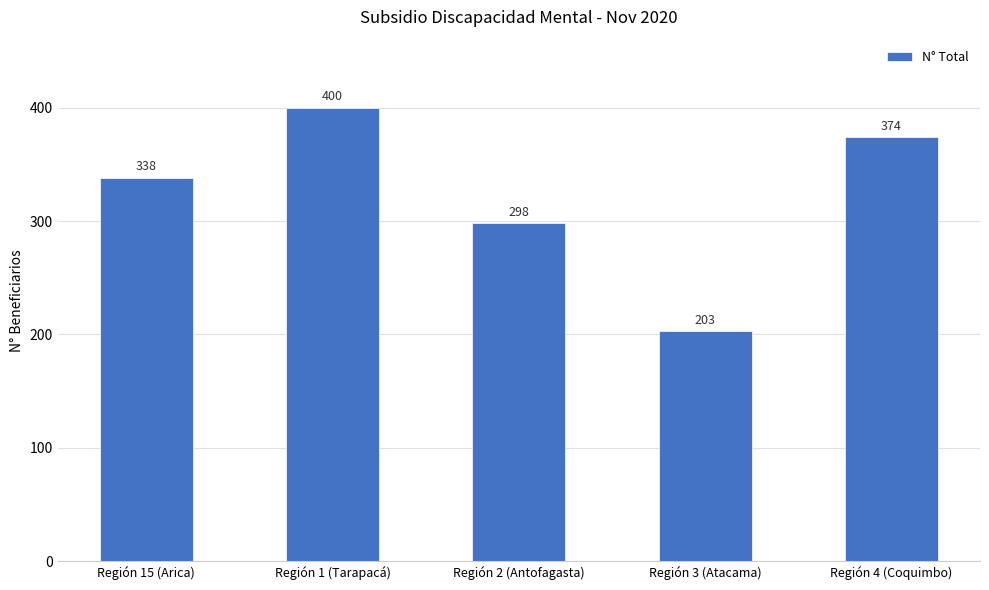

List the labels in order of value, smallest first.

Región 3 (Atacama), Región 2 (Antofagasta), Región 15 (Arica), Región 4 (Coquimbo), Región 1 (Tarapacá)